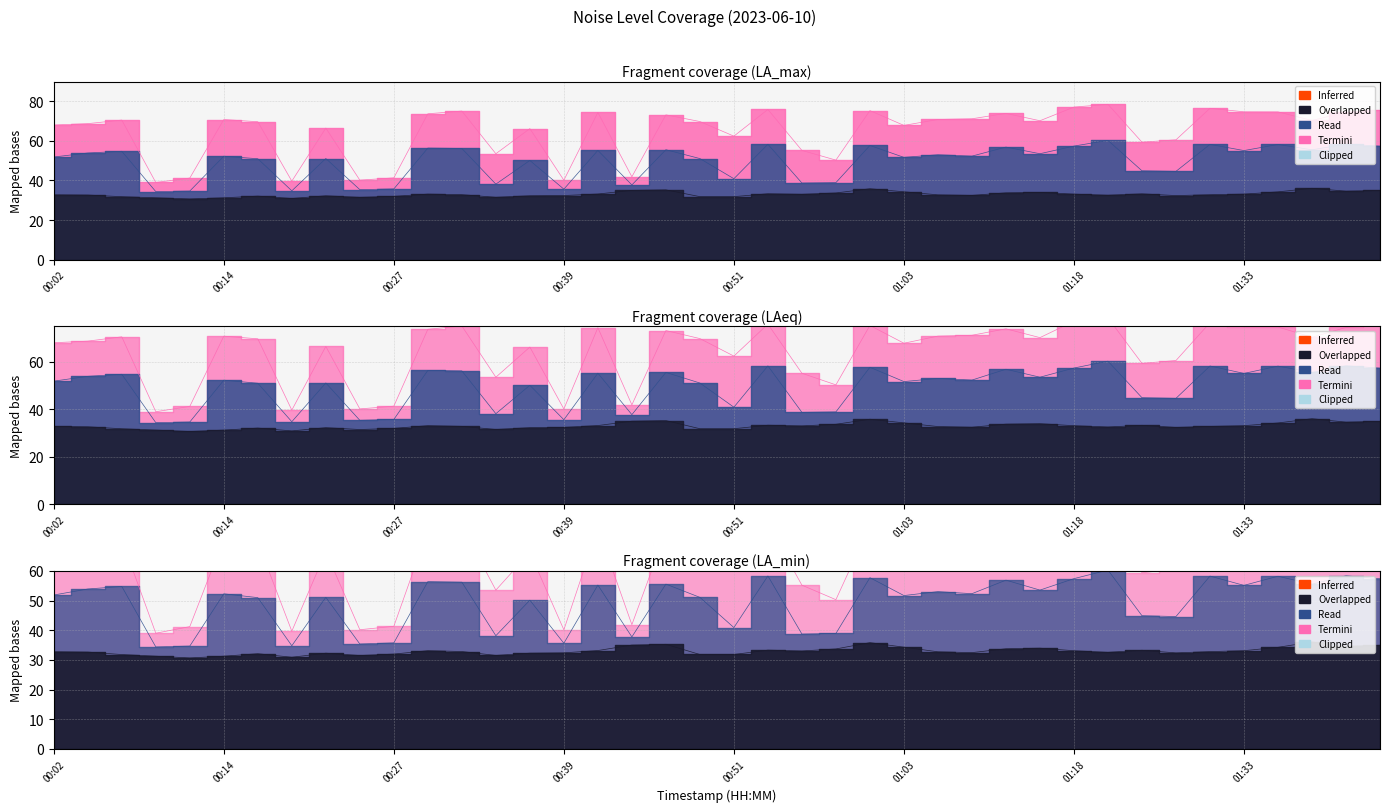

How many lines are shown in the chart?

3